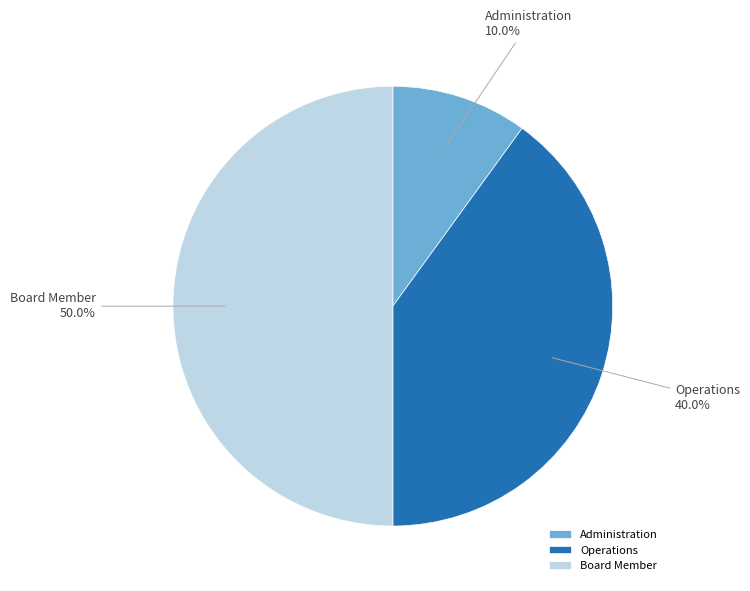

The Administration slice represents 10% of the pie. True or false?

True